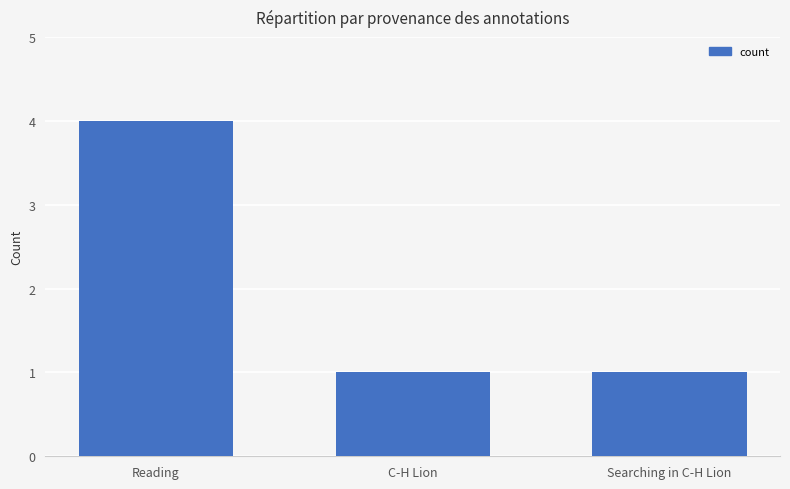

What is the label of the 1st bar from the left?

Reading